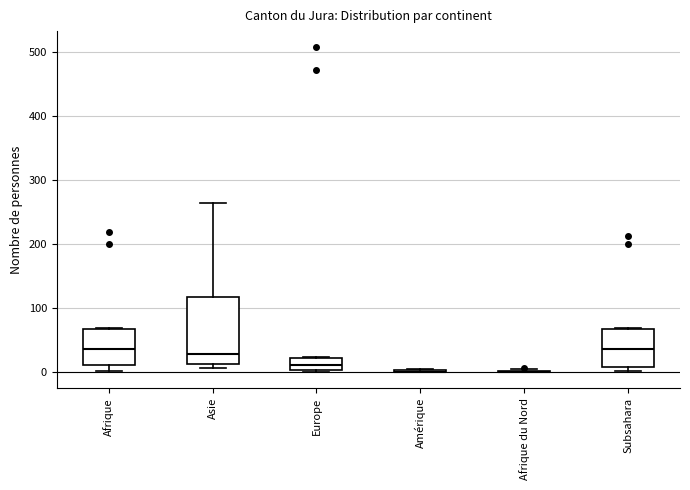

Reading left to right, transcribe this box plot: for each box, give where its median line is, the range the box spans, and where its two whiskers end, as read against the y-axis. The values are not printed on the chart, so give them approximately, as read against the axis.

Afrique: median 40, box 10 to 70, whiskers 0 to 70
Asie: median 30, box 10 to 120, whiskers 10 (just below the box's lower edge) to 260
Europe: median 10, box 0 to 20, whiskers 0 (just below the box's lower edge) to 20
Amérique: box collapsed to a line at 0, whiskers 0 to 0
Afrique du Nord: box collapsed to a line at 0, whiskers 0 to 0
Subsahara: median 40, box 10 to 70, whiskers 0 to 70